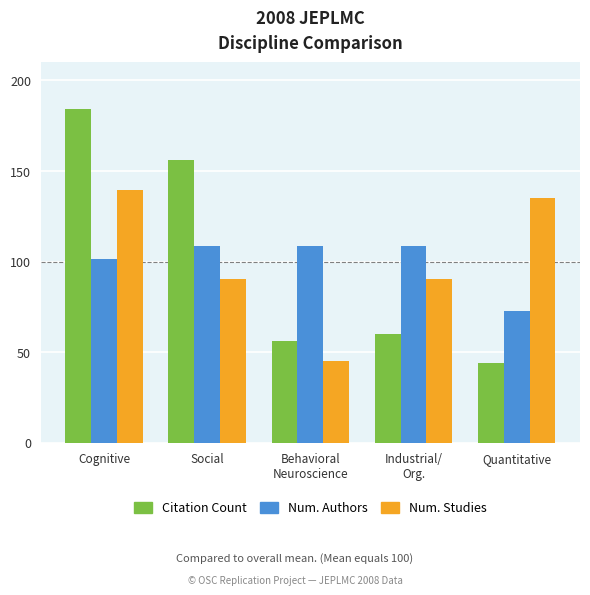

What is the total value across all series at Quantitative?

251.6